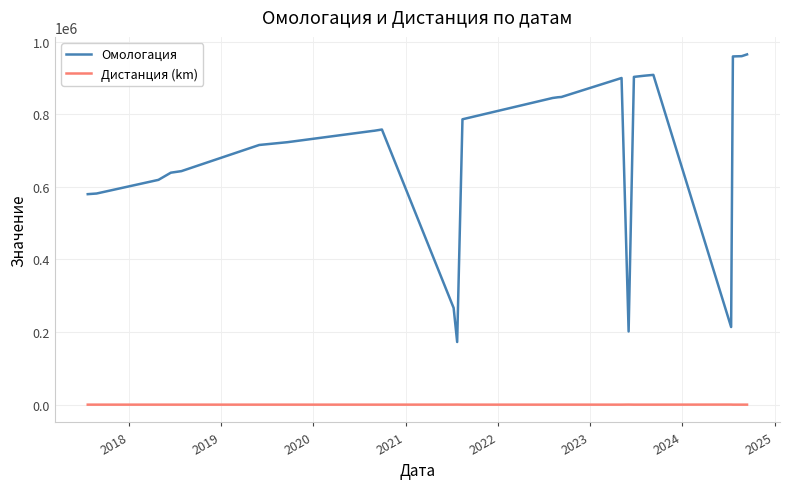

True or false: Омологация and Дистанция (km) intersect in this chart.

False